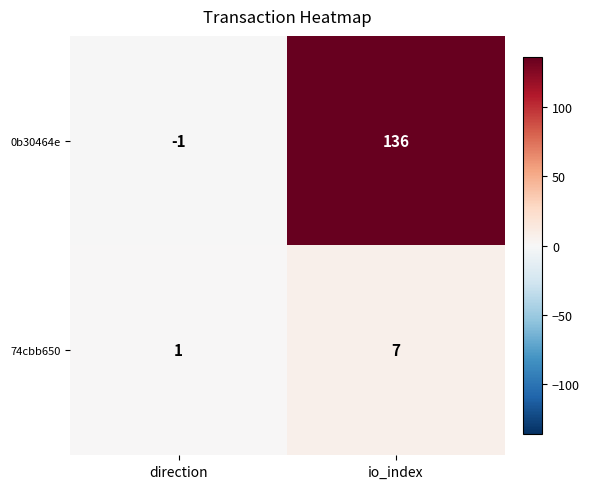

The 74cbb650 series shows 3 at io_index. True or false?

False